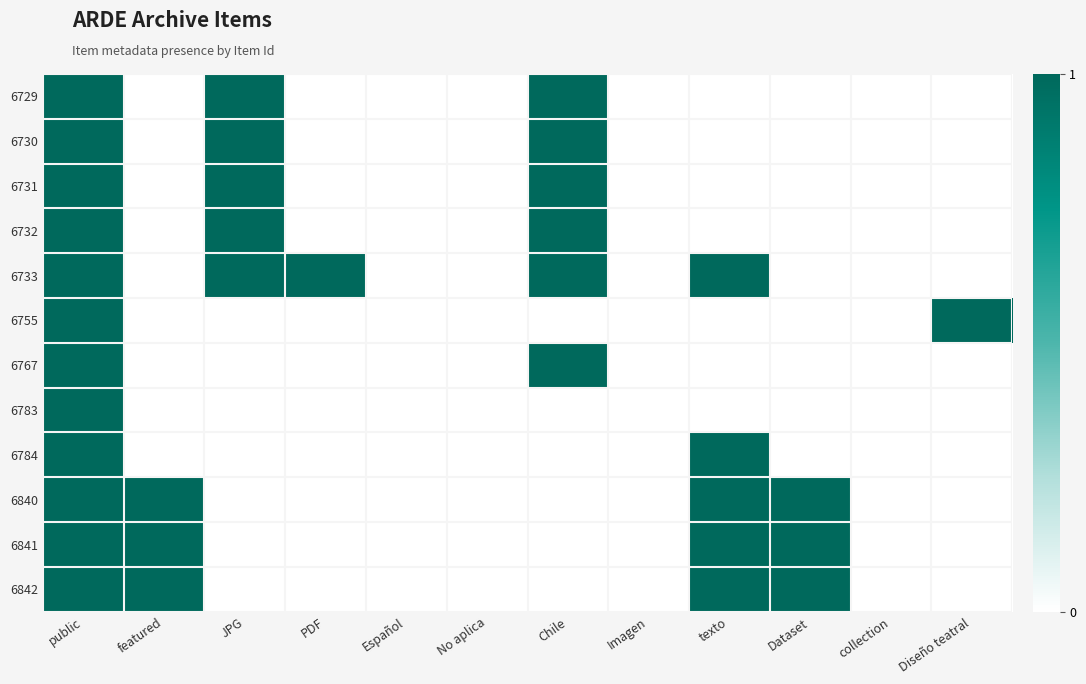

How many categories are shown in the chart?

12